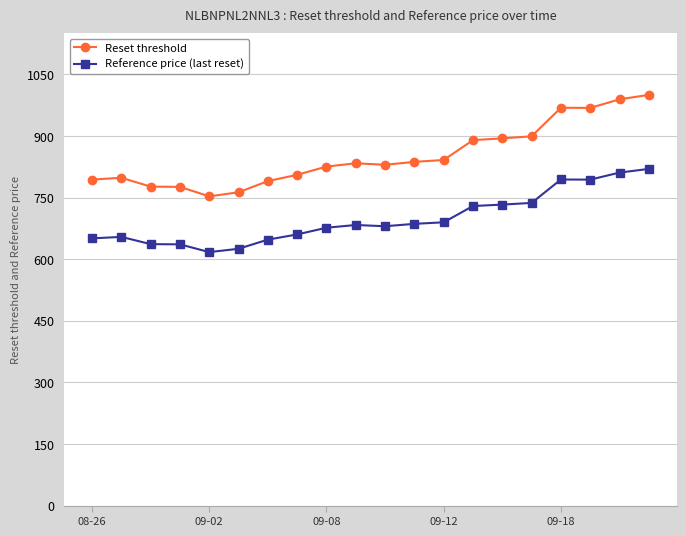

In Reset threshold, how many points are lower than both neighbors (excluding endpoints)?

3